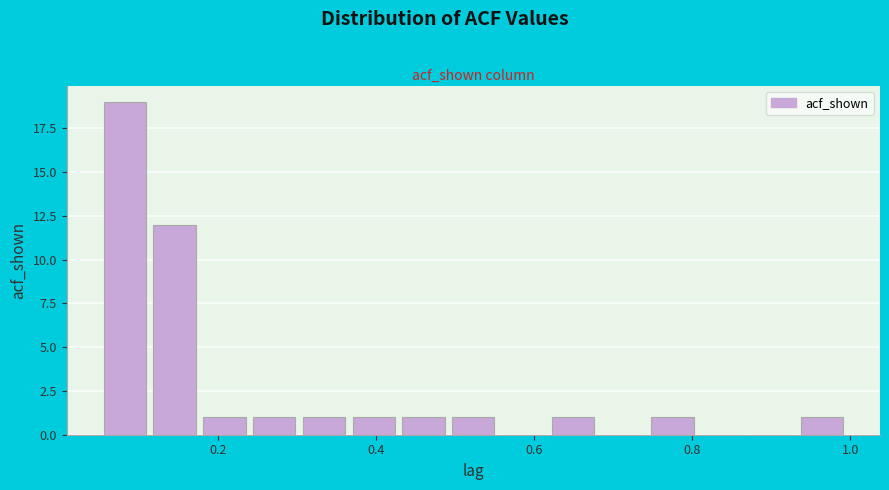

Around what value on the x-axis is the tallest bar? Give the approximate position of its centre, as read against the axis.

0.08